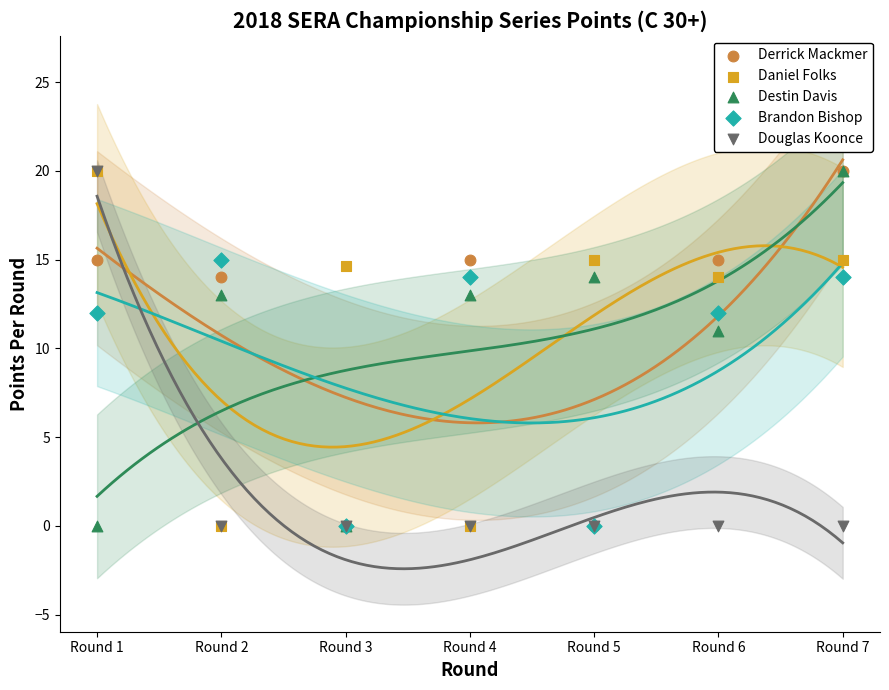

In the Destin Davis series, what Y value is closest to 10?

11.0